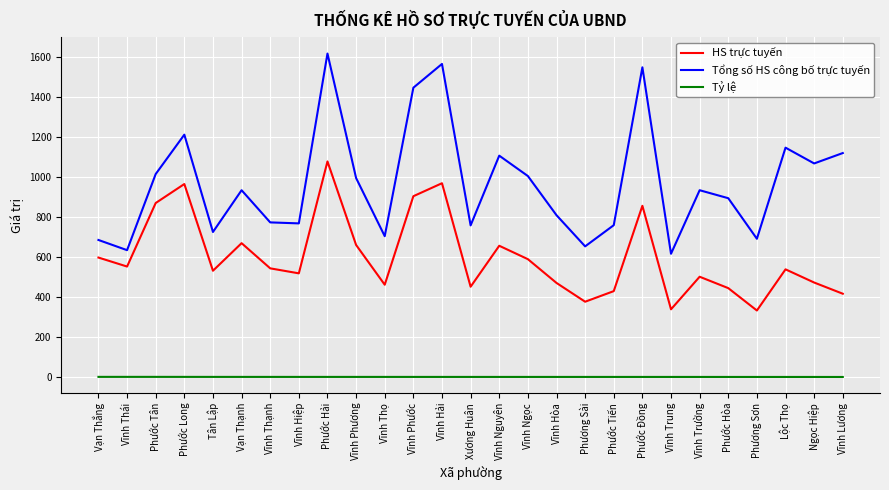

Between Vĩnh Thạnh and Vĩnh Ngọc, which series saw the biggest shift?

Tổng số HS công bố trực tuyến